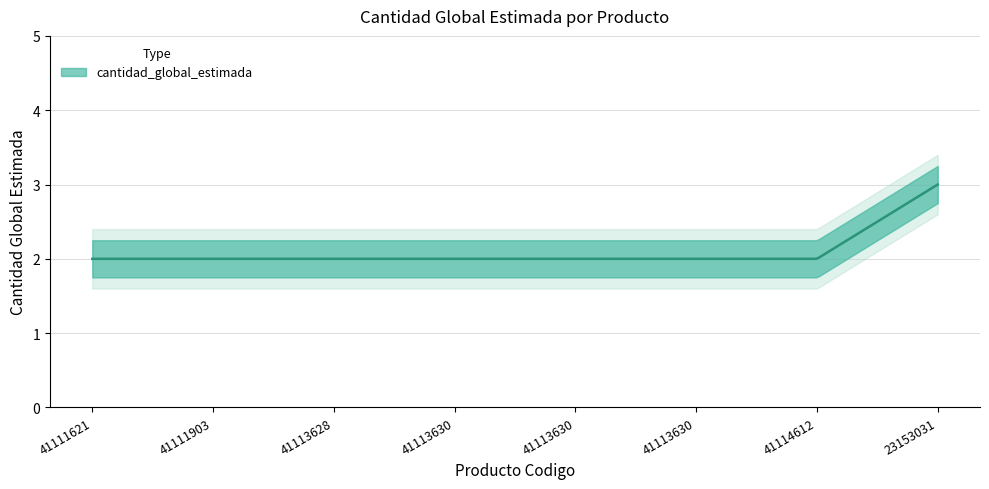

What is the label of the 2nd point from the left?

41111903